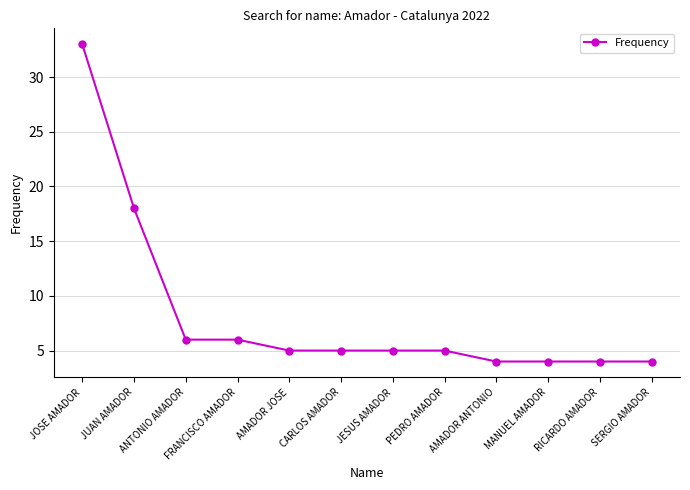

Reading left to right, list all the values displayed in this chart.

JOSE AMADOR=33	JUAN AMADOR=18	ANTONIO AMADOR=6	FRANCISCO AMADOR=6	AMADOR JOSE=5	CARLOS AMADOR=5	JESUS AMADOR=5	PEDRO AMADOR=5	AMADOR ANTONIO=4	MANUEL AMADOR=4	RICARDO AMADOR=4	SERGIO AMADOR=4